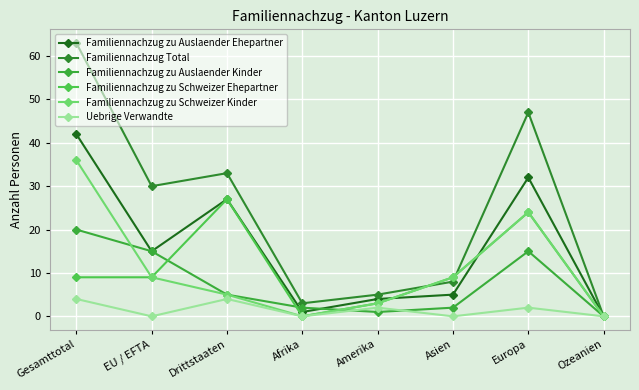

Is it true that Familiennachzug Total equals 3 at Afrika?

True